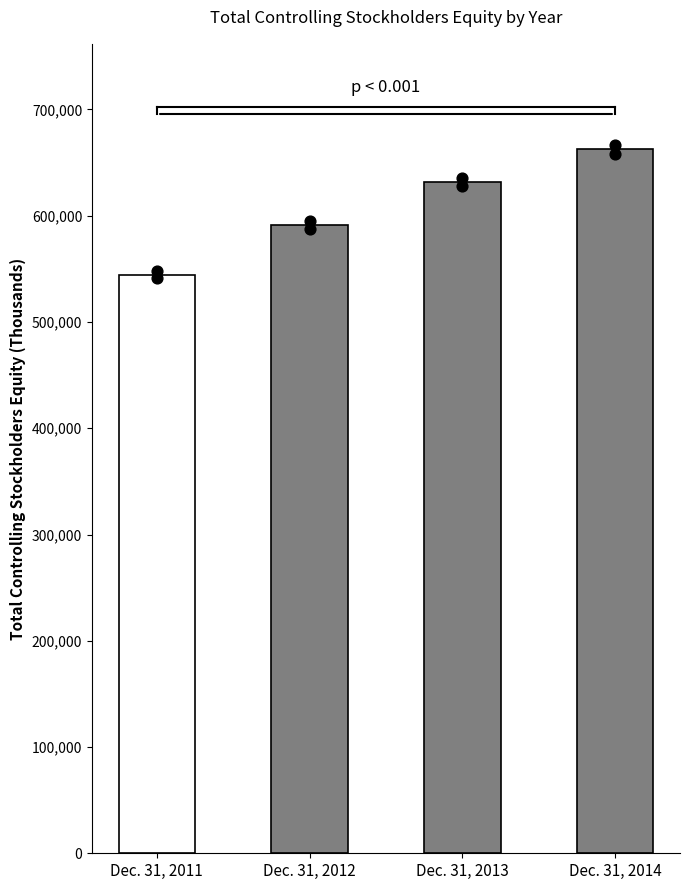

What is the change in value from Dec. 31, 2011 to Dec. 31, 2013?

+87090